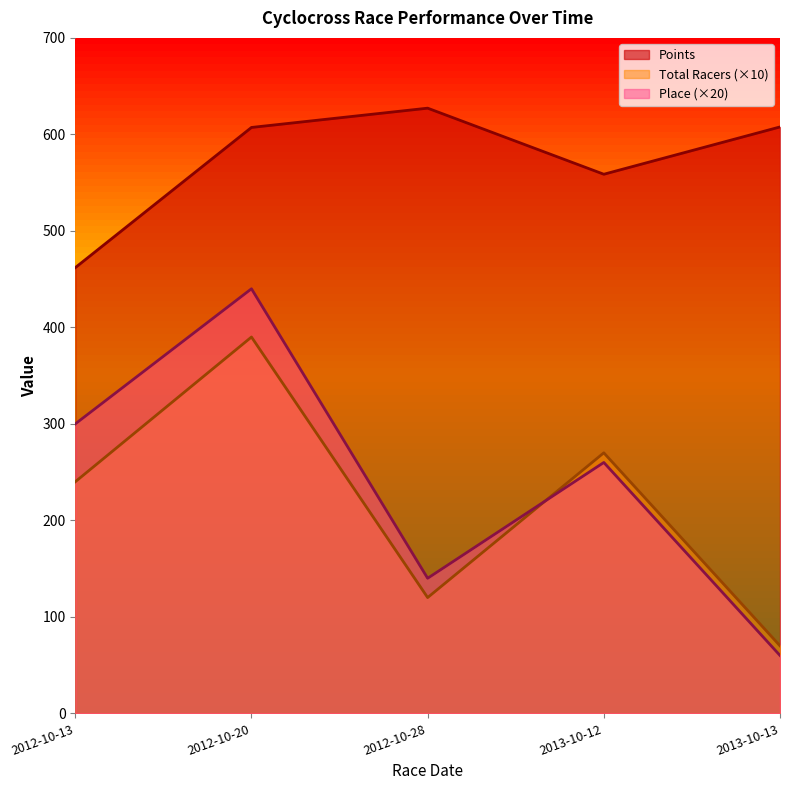

What is the average value of the Points series?

572.5